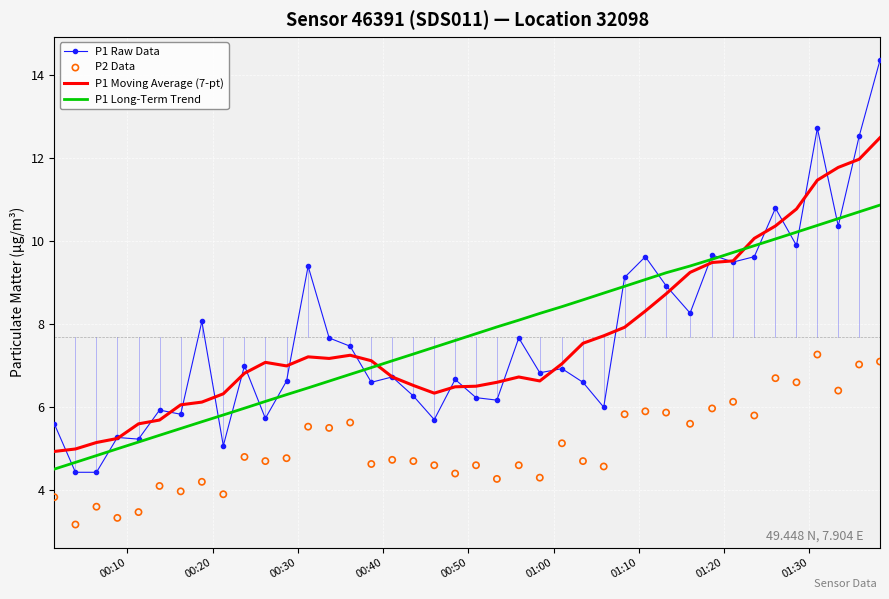

What is the minimum value for P1 Moving Average (7-pt)?

4.9